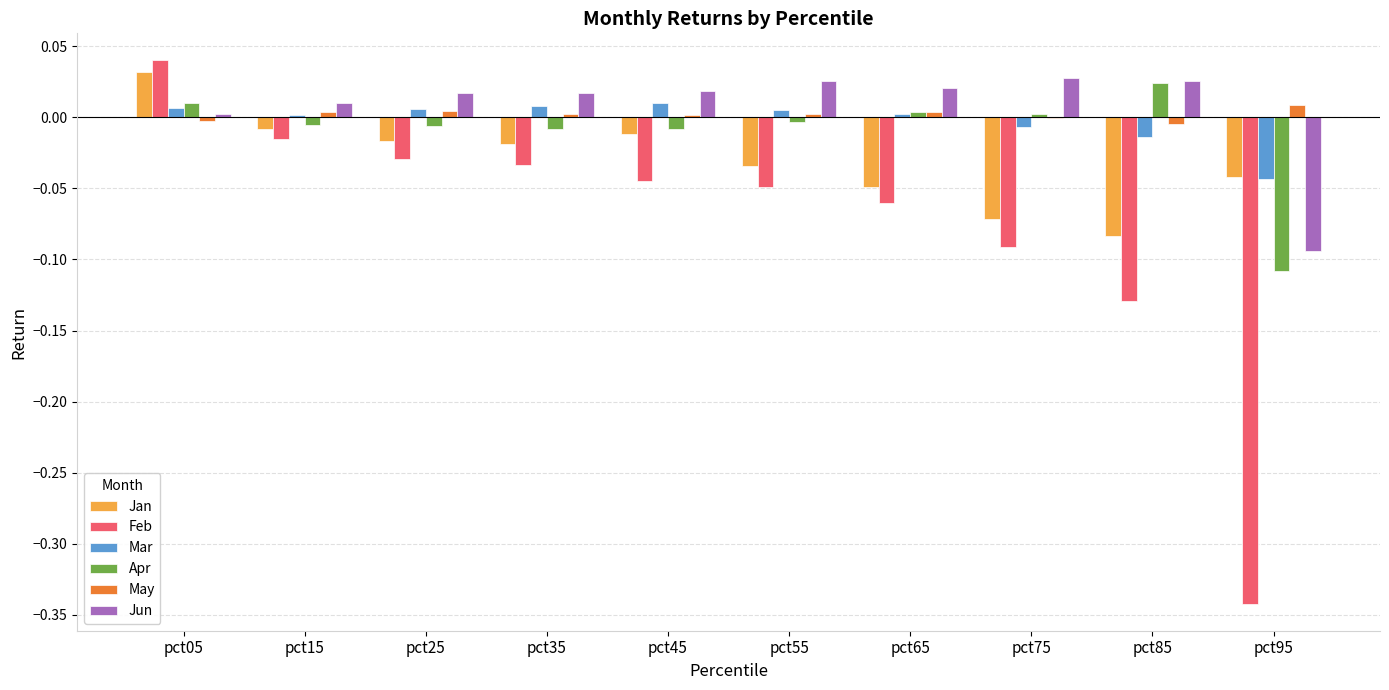

Which label corresponds to the largest value in the chart?

pct05